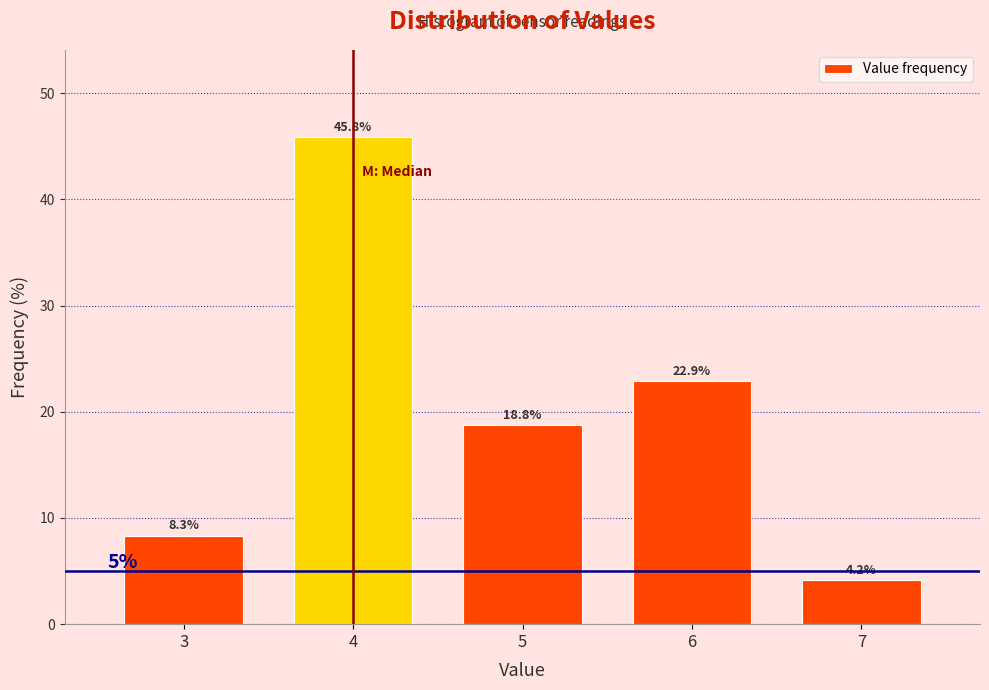

Reading left to right, list every bar in this chart as the range it spans on the x-axis followed by its height.

2.5 to 3.5: 8.3
3.5 to 4.5: 45.8
4.5 to 5.5: 18.8
5.5 to 6.5: 22.9
6.5 to 7.5: 4.2